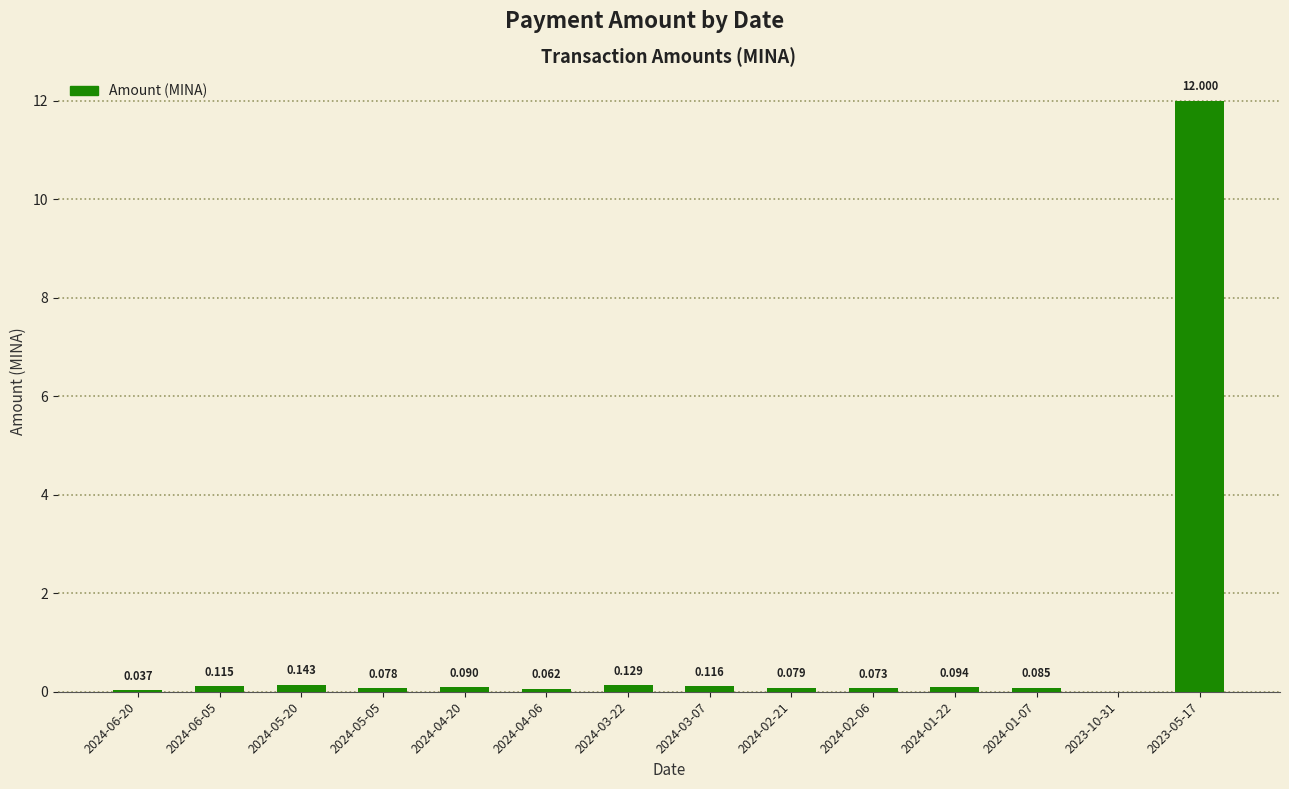

What is the sum of all values?

13.1